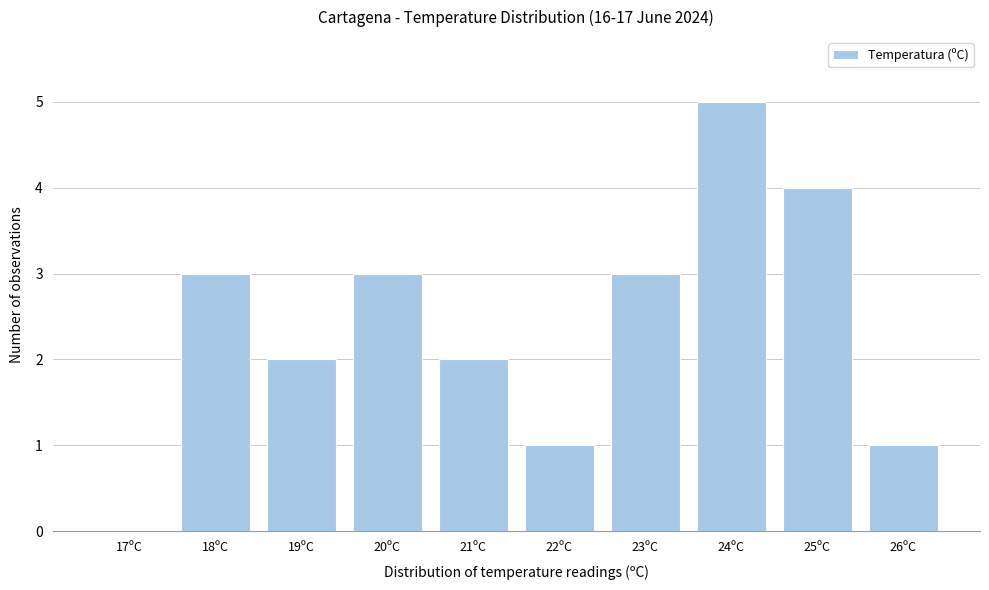

Reading right to left, extract all data points from this chart.

26ºC=1	25ºC=4	24ºC=5	23ºC=3	22ºC=1	21ºC=2	20ºC=3	19ºC=2	18ºC=3	17ºC=0